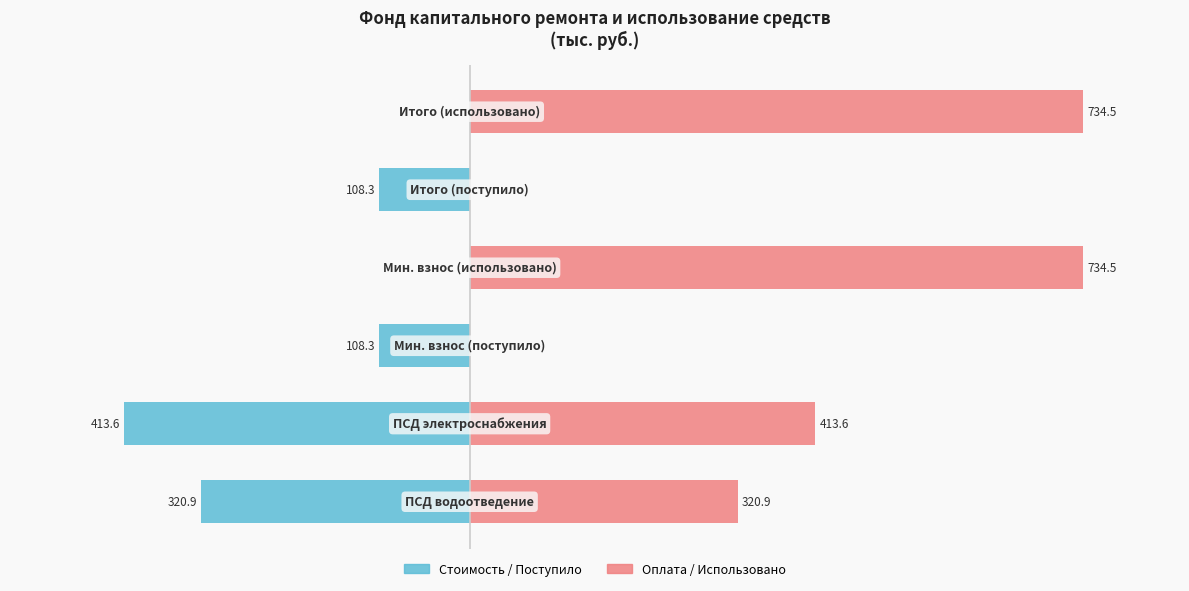

What is the sum of all Оплата / Использовано values?

2203.4